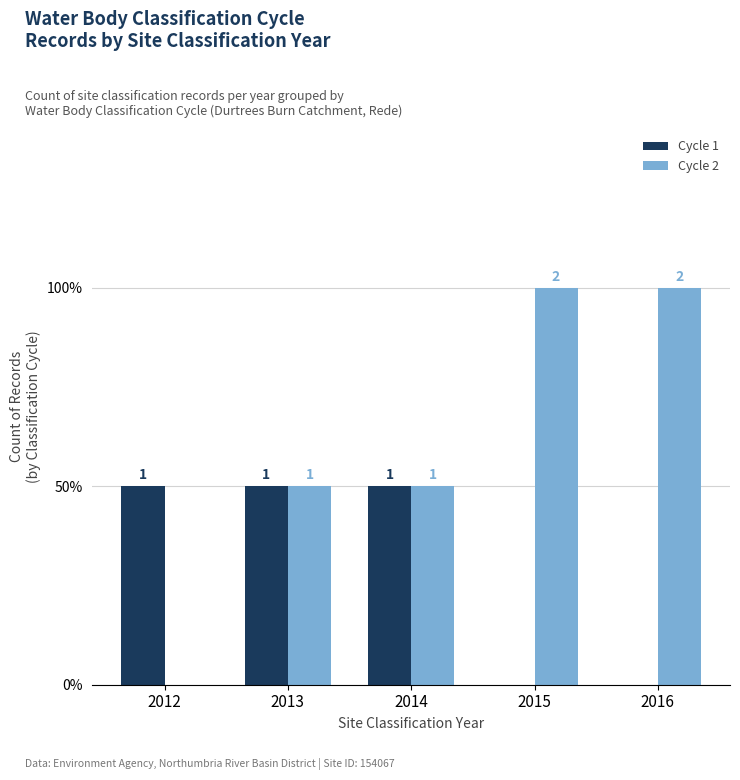

Are the bars horizontal?

No